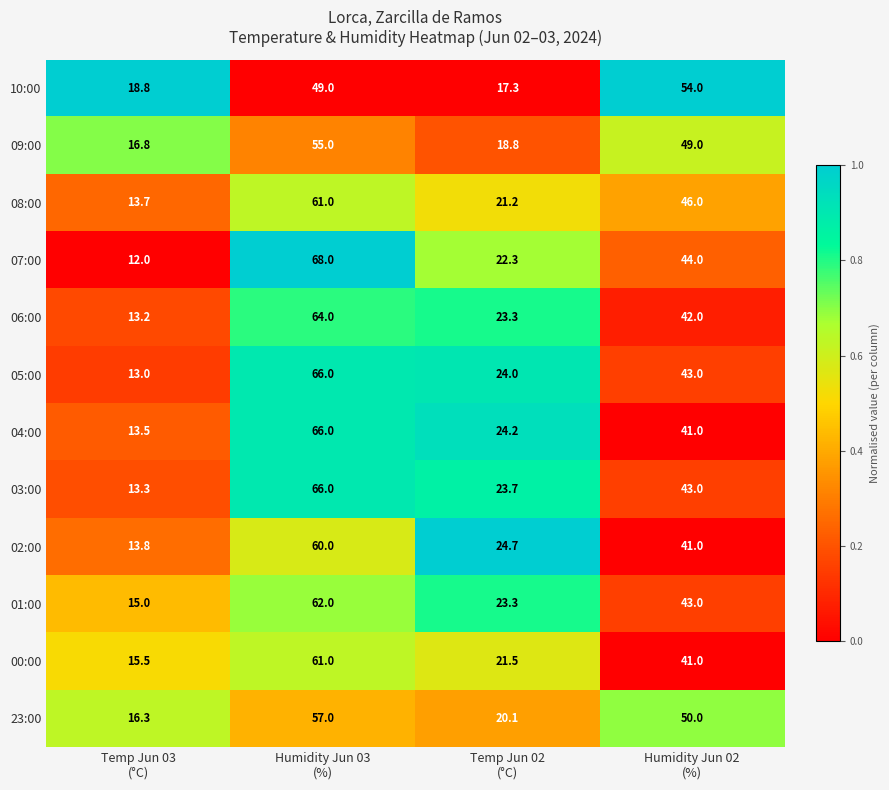

Which series has the largest range (max minus min)?

07:00